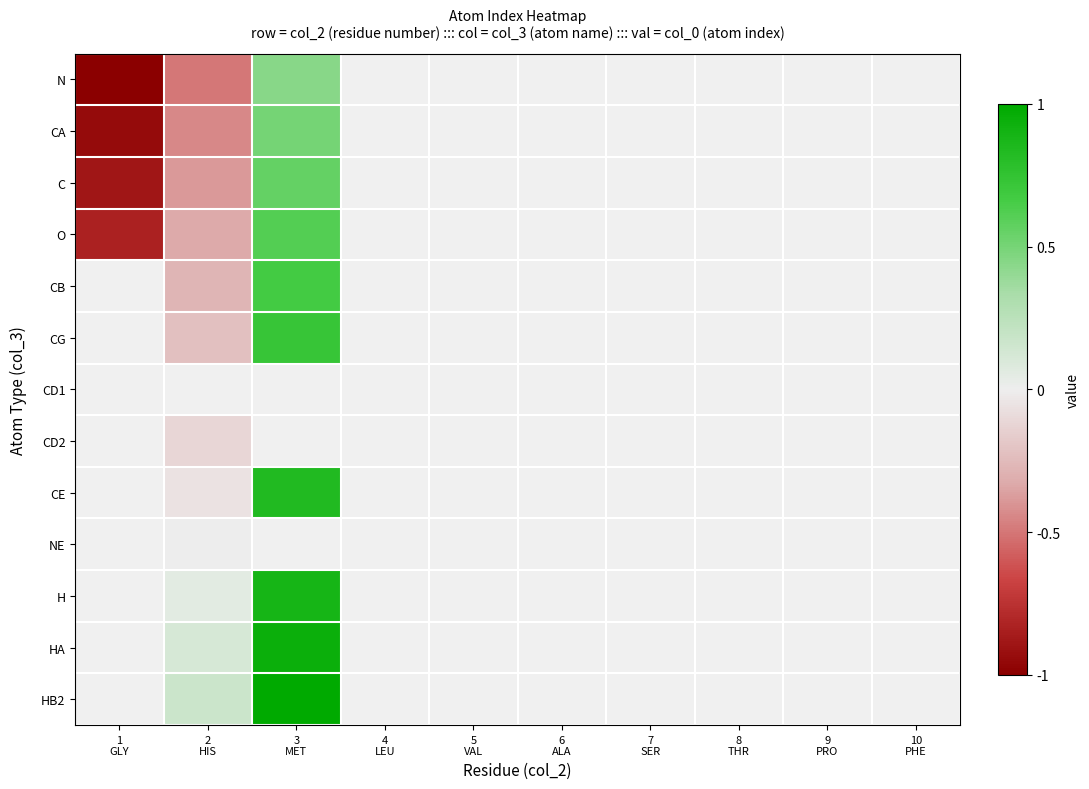

Is the value of NE at 5 VAL greater than the value of C at 9 PRO?

No